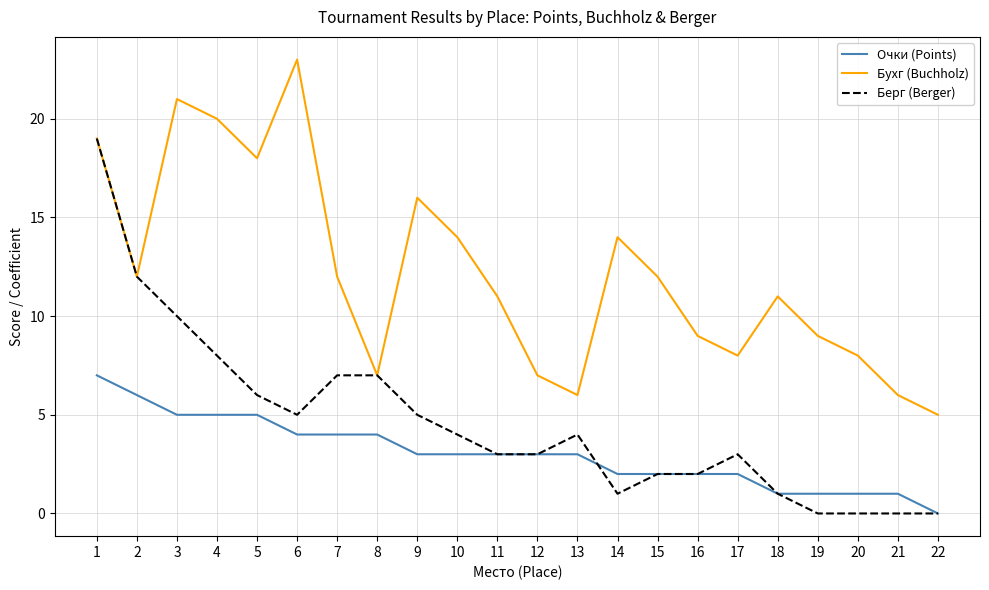

Is it true that Очки (Points) equals 1 at 12?

False